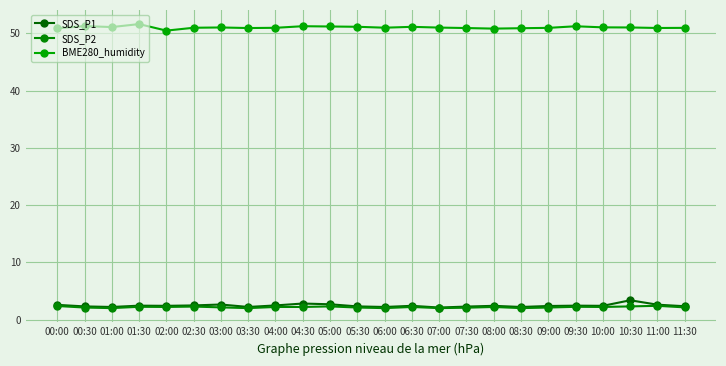

What is the difference between the second highest and second lowest values in the SDS_P2 series?

0.4